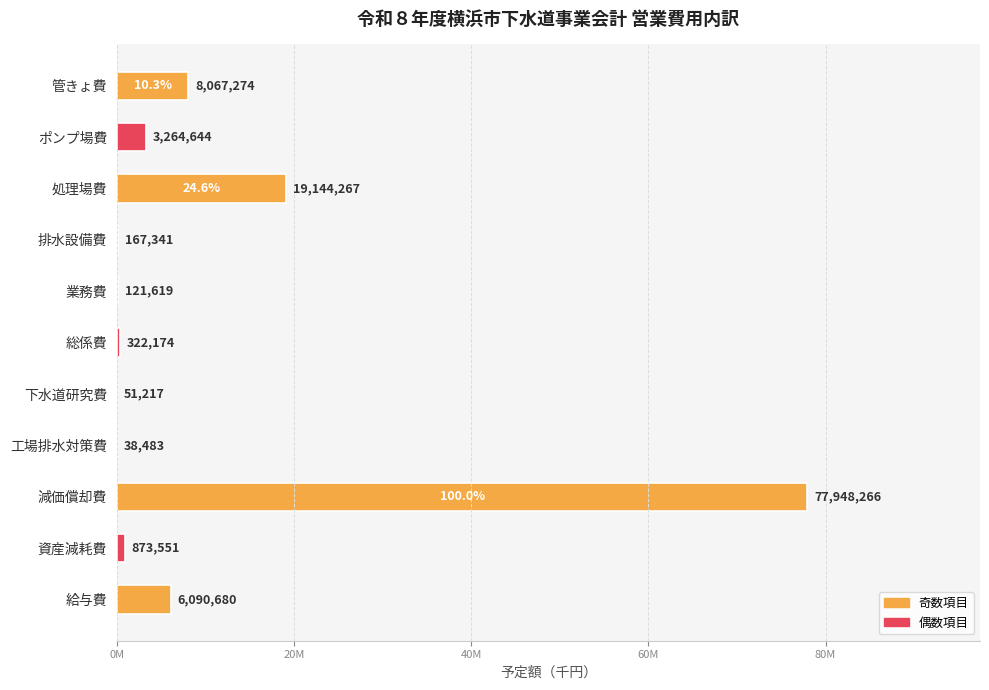

Are the bars horizontal?

Yes